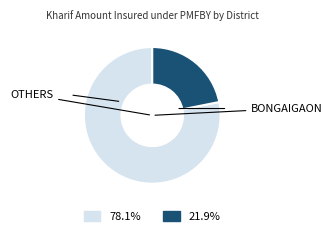

How many segments does this pie chart have?

2